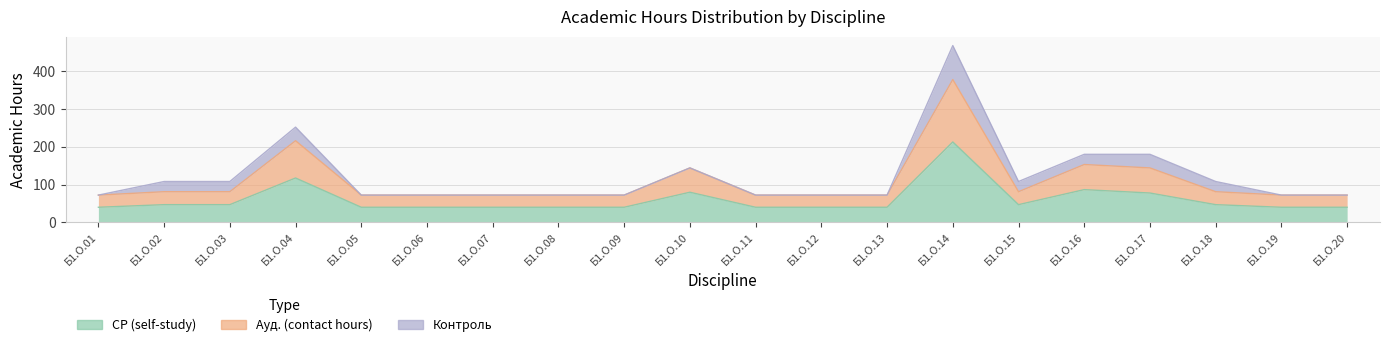

True or false: Ауд. (contact hours) and СР (self-study) cross at least once.

False